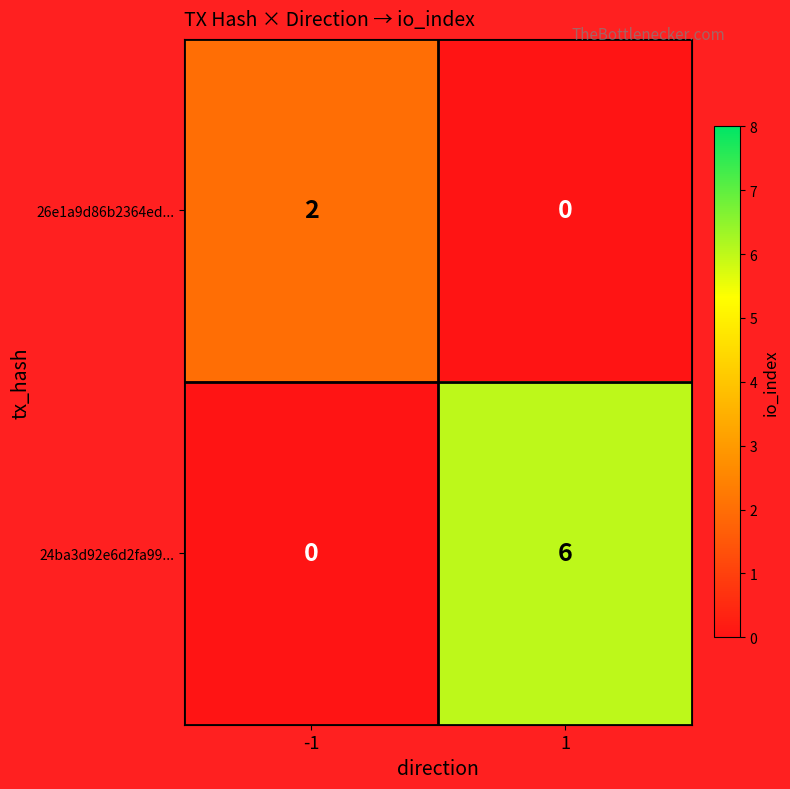

Is the value of 26e1a9d86b2364ed... at 1 greater than the value of 24ba3d92e6d2fa99... at 1?

No